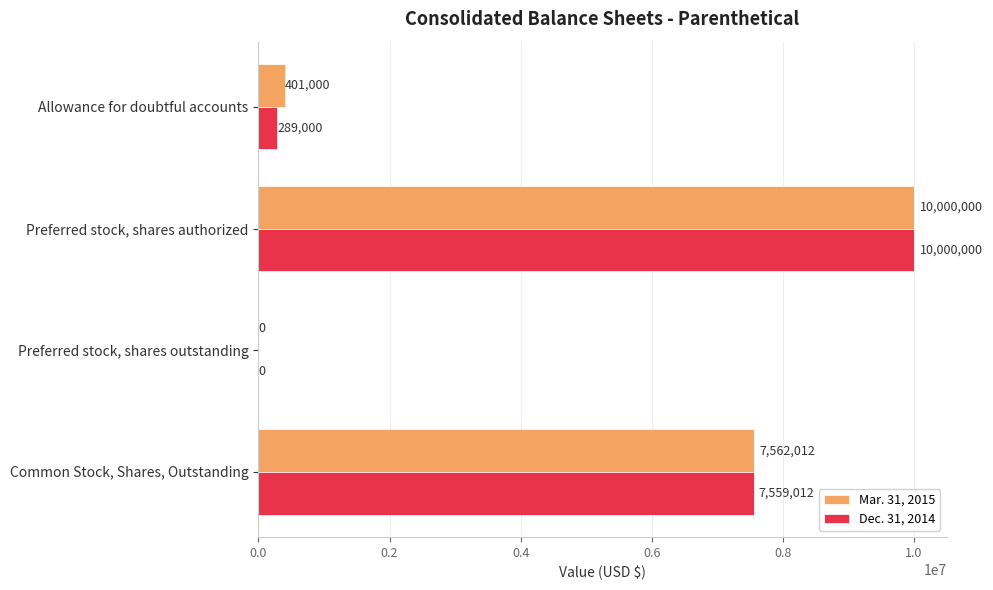

Between Allowance for doubtful accounts and Common Stock, Shares, Outstanding, which series saw the biggest shift?

Dec. 31, 2014